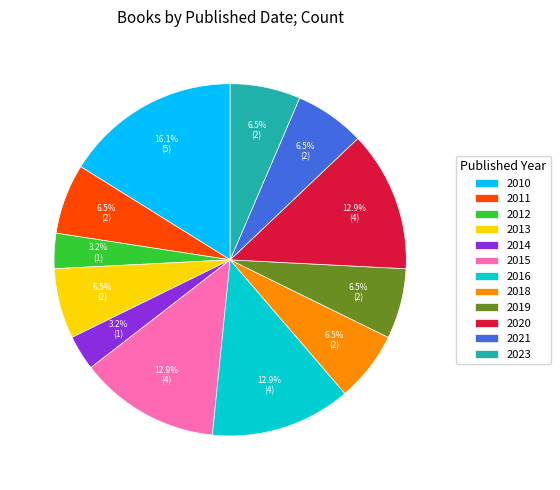

What is the total percentage of 2013 and 2016?

19.4%